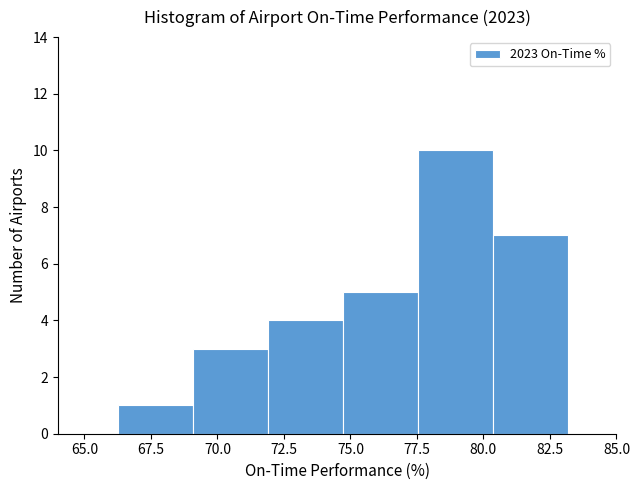

Reading left to right, transcribe this chart: for each bar, give the range it covers on the x-axis and its height. Neither the bar edges nor the heights are printed on the chart, so give them approximately, as read against the axes.

66.5 to 69.0: 1
69.0 to 72.0: 3
72.0 to 74.5: 4
74.5 to 77.5: 5
77.5 to 80.5: 10
80.5 to 83.0: 7